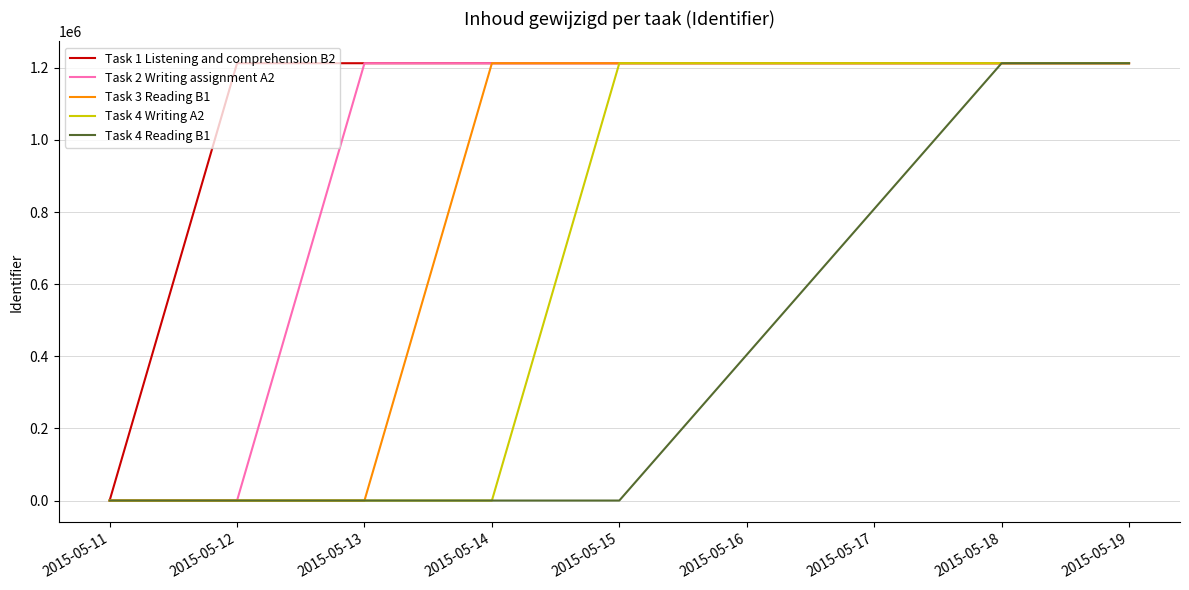

List the series in order of their overall mean, highest first.

Task 1 Listening and comprehension B2, Task 2 Writing assignment A2, Task 3 Reading B1, Task 4 Writing A2, Task 4 Reading B1